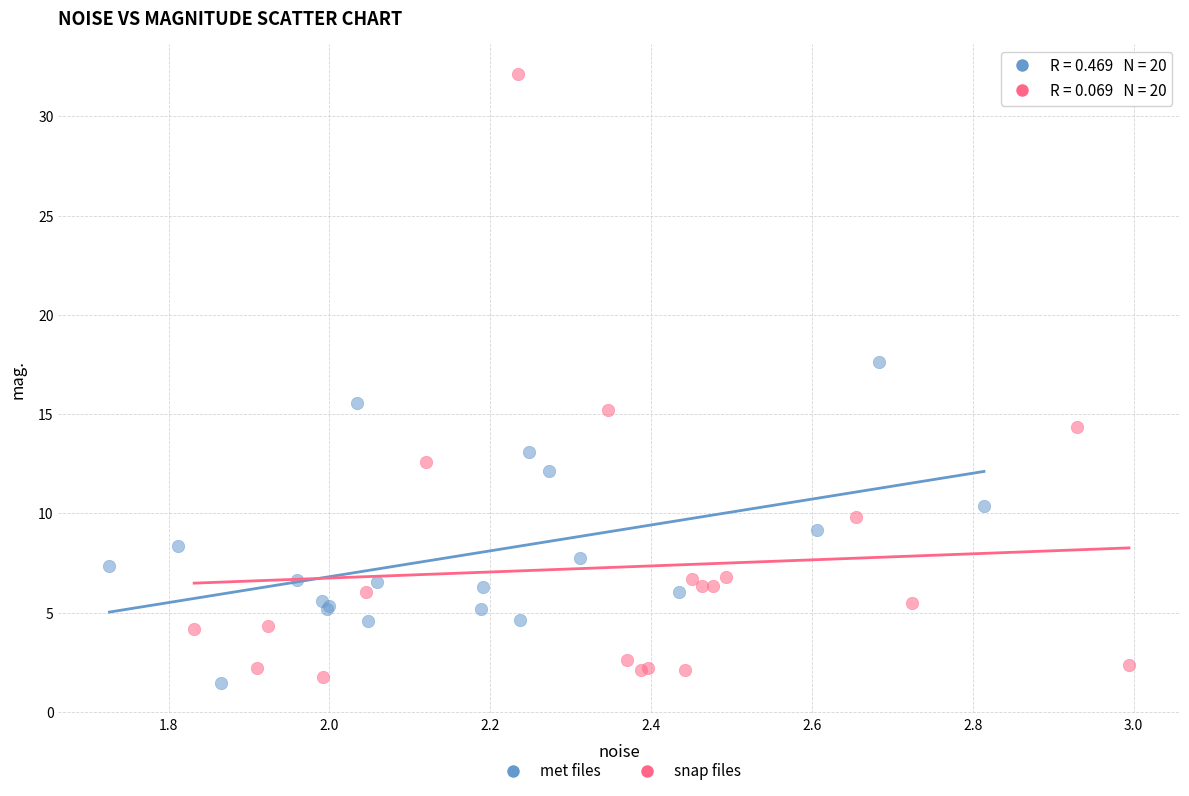

Which series has the largest Y range (max minus min)?

snap files